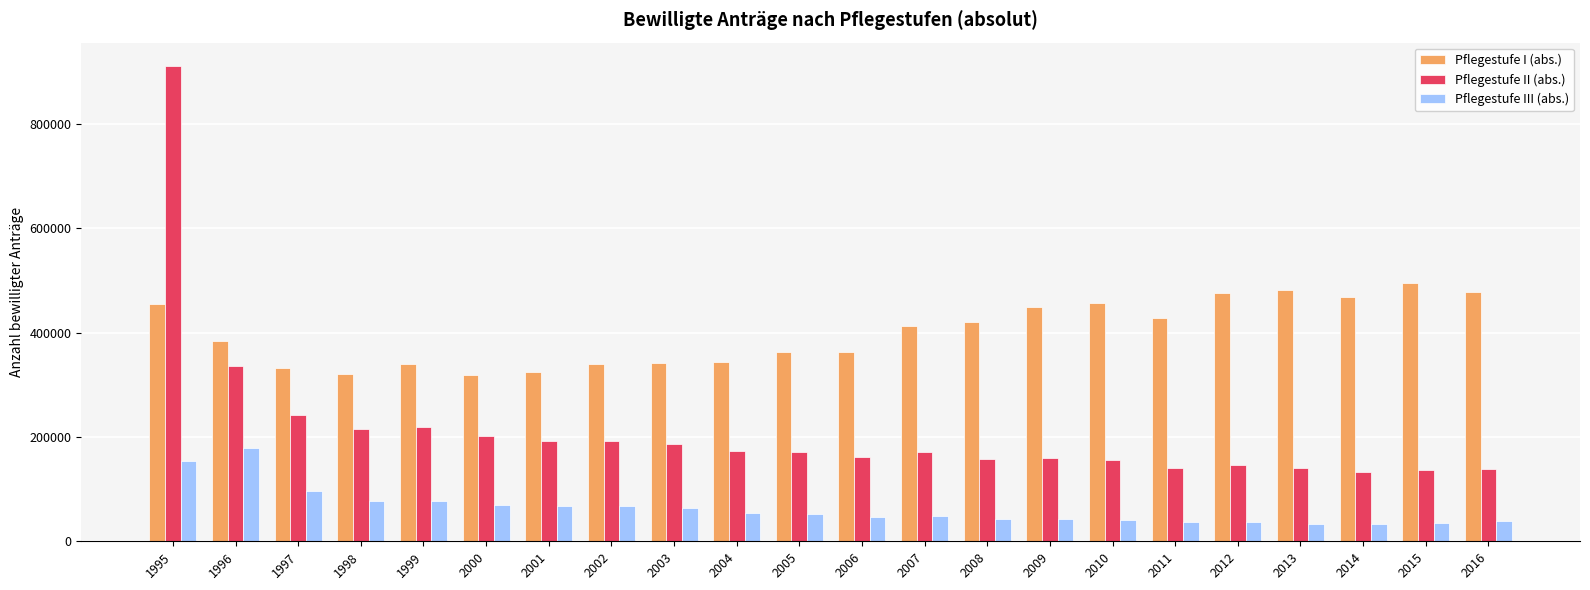

What is the lowest value of the Pflegestufe II (abs.) series?

132430